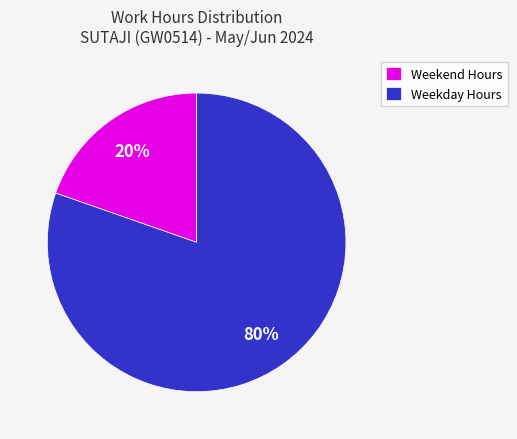

True or false: Weekend Hours accounts for 20% of the total.

True